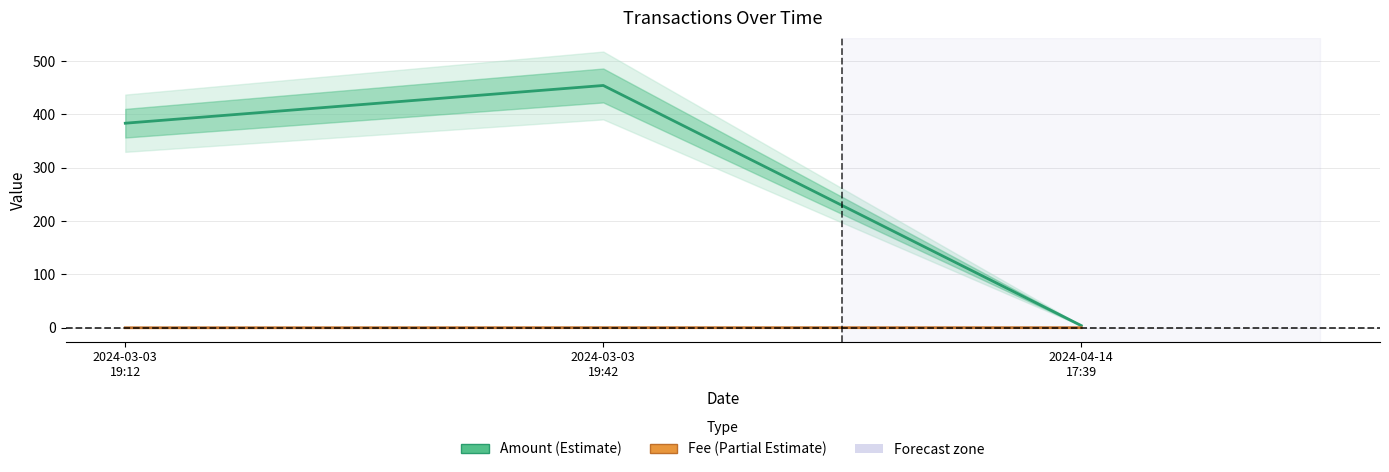

The Fee series shows 0.0 at 2024-03-03
19:42. True or false?

False